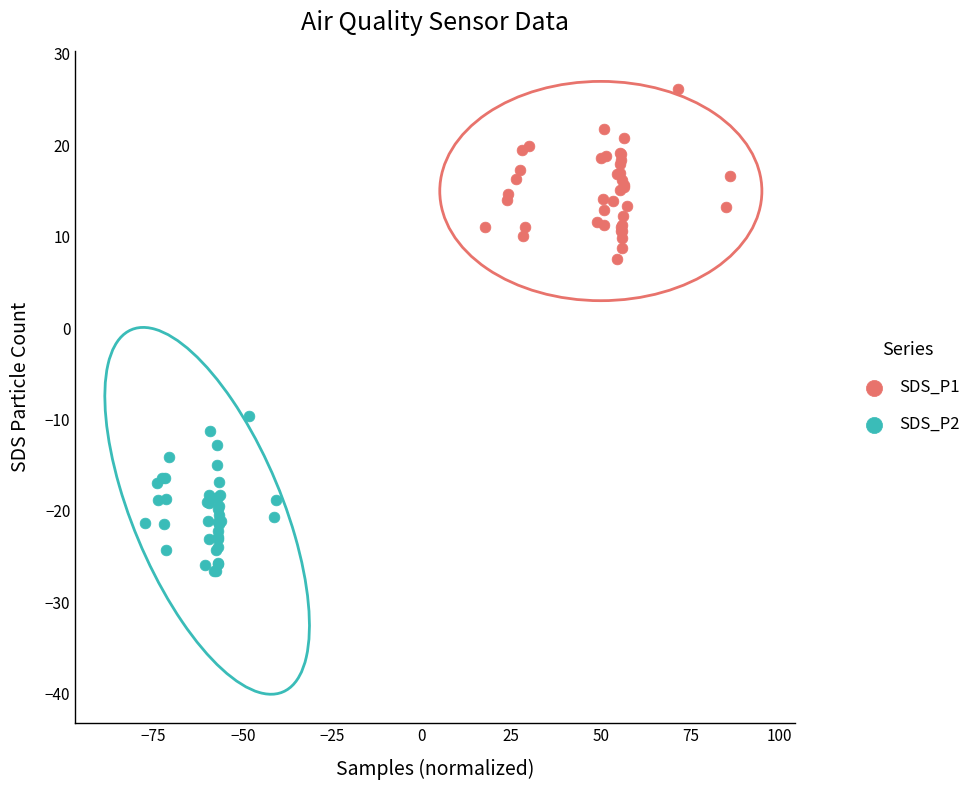

What are all the series names shown in the legend?

SDS_P1, SDS_P2